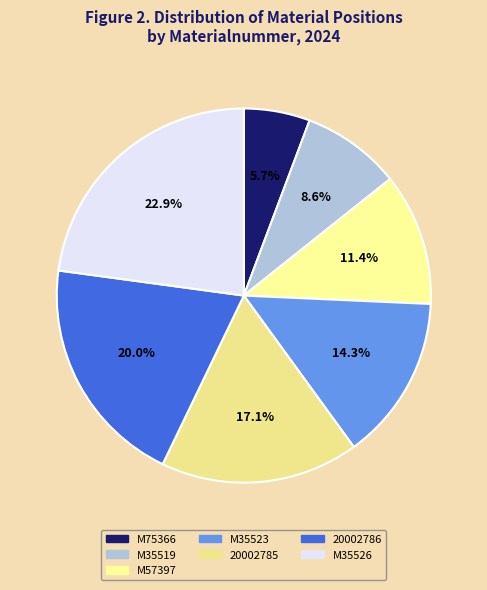

Is M35526 the majority of the pie?

No